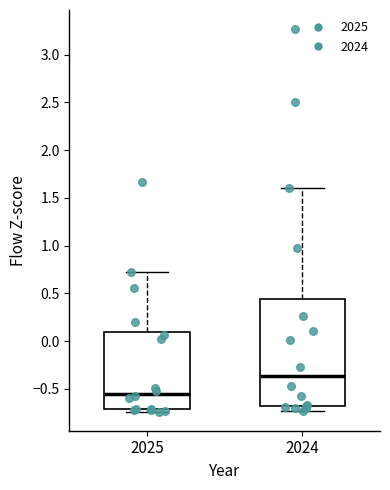

Which box has the lowest median line?

2025